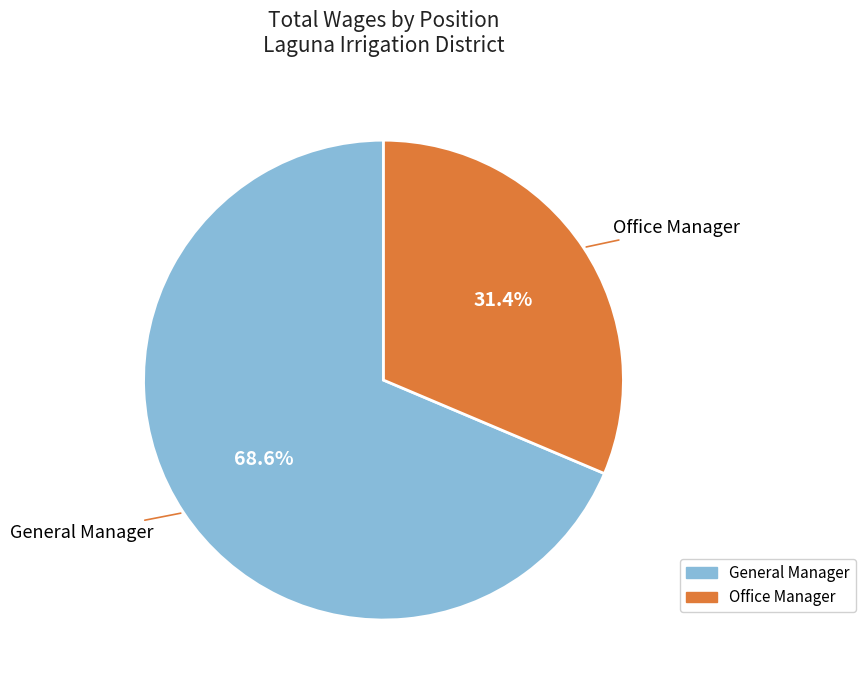

Between Office Manager and General Manager, which is larger?

General Manager